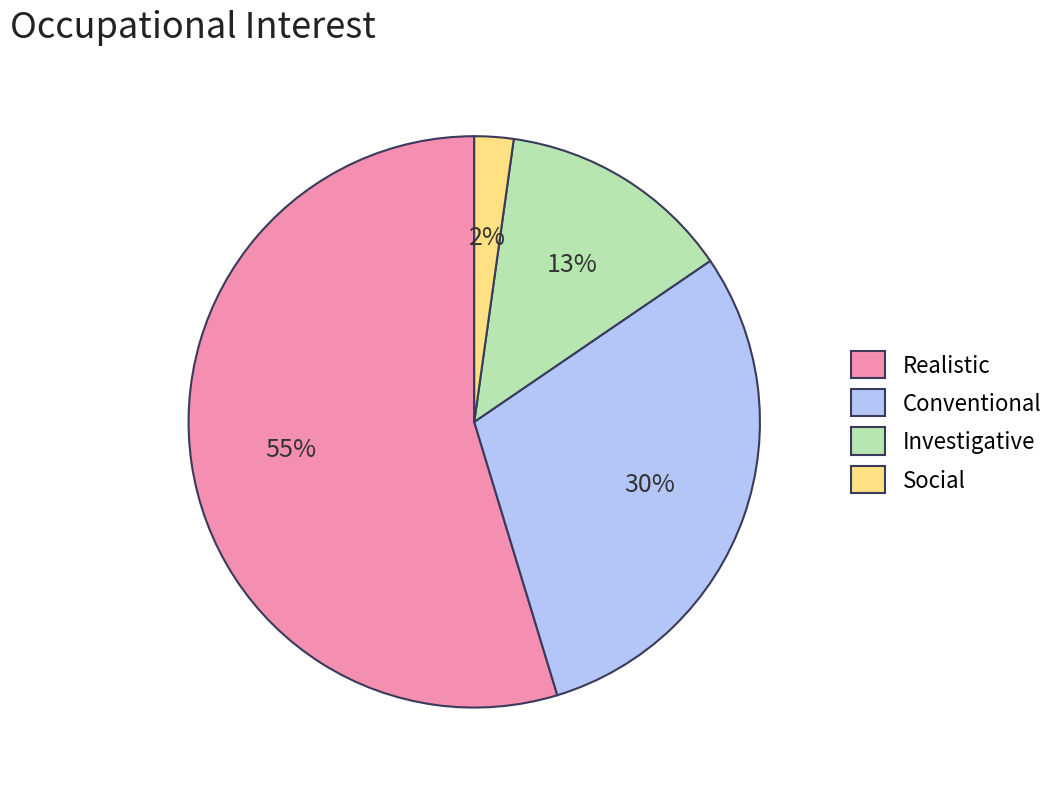

Combined, do Realistic and Social account for over 50%?

Yes